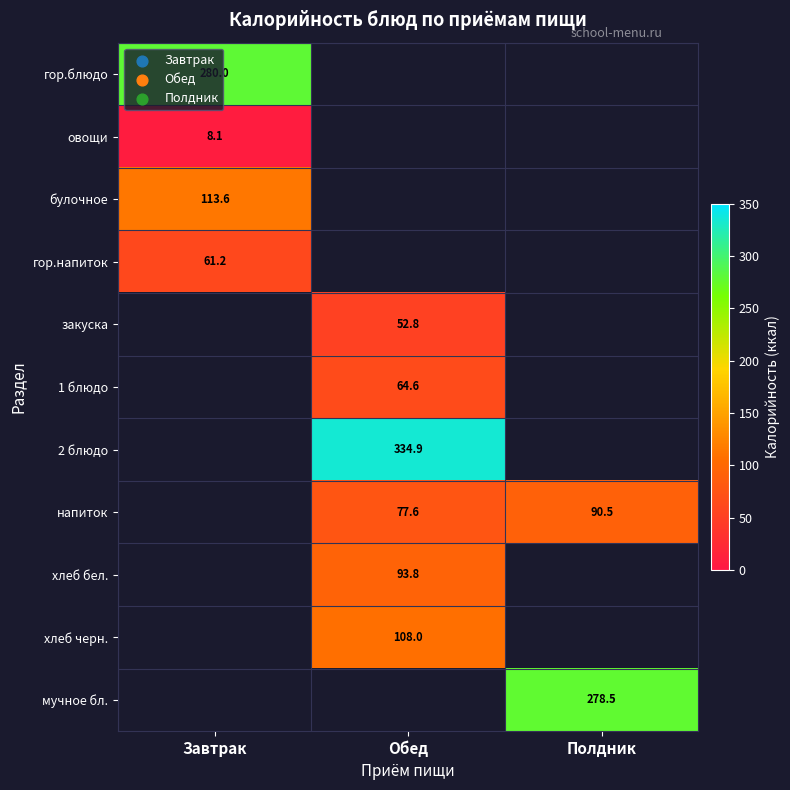

What is the smallest value displayed?

8.1